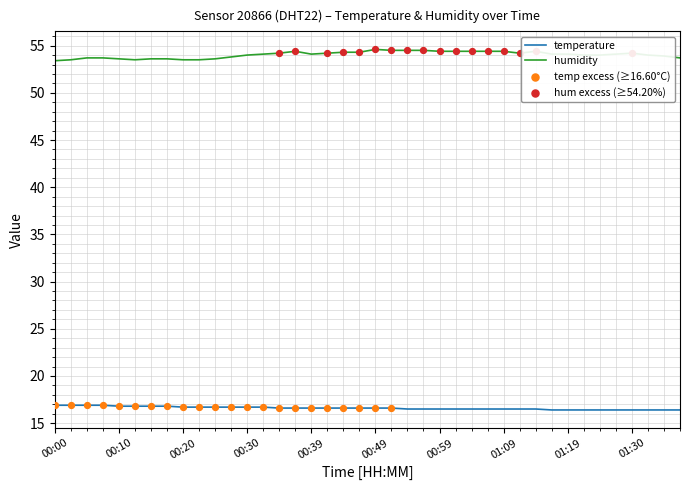

Which series has the largest total across all categories?

humidity